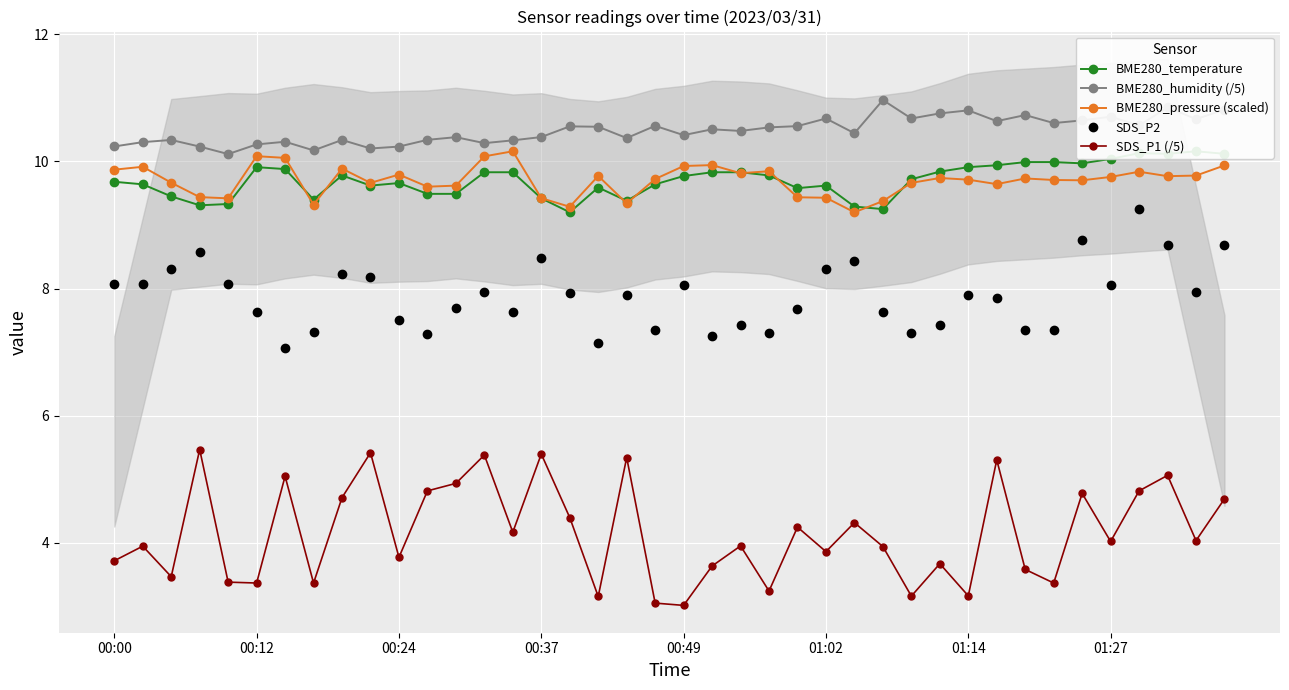

What is the maximum value for BME280_pressure (scaled)?

10.2